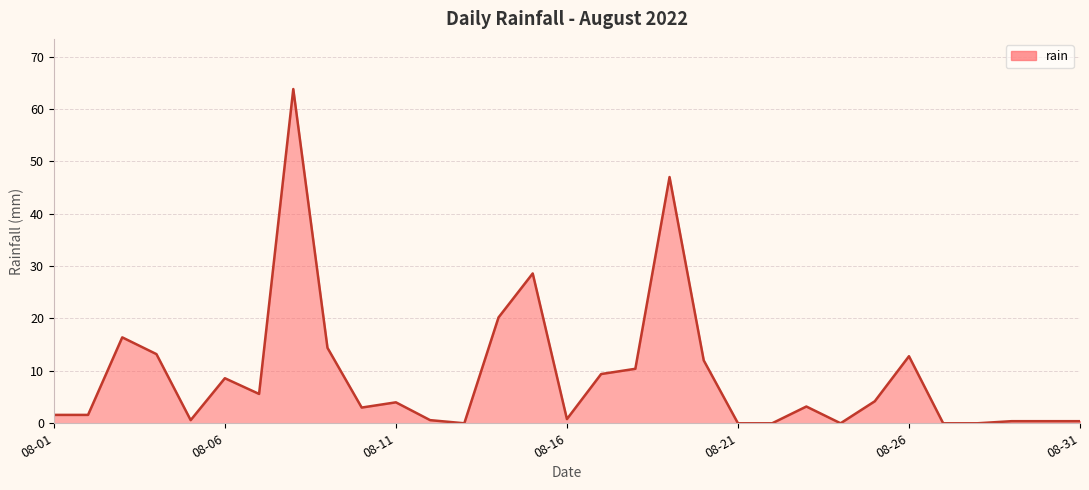

What is the difference between the maximum and minimum values?

63.8